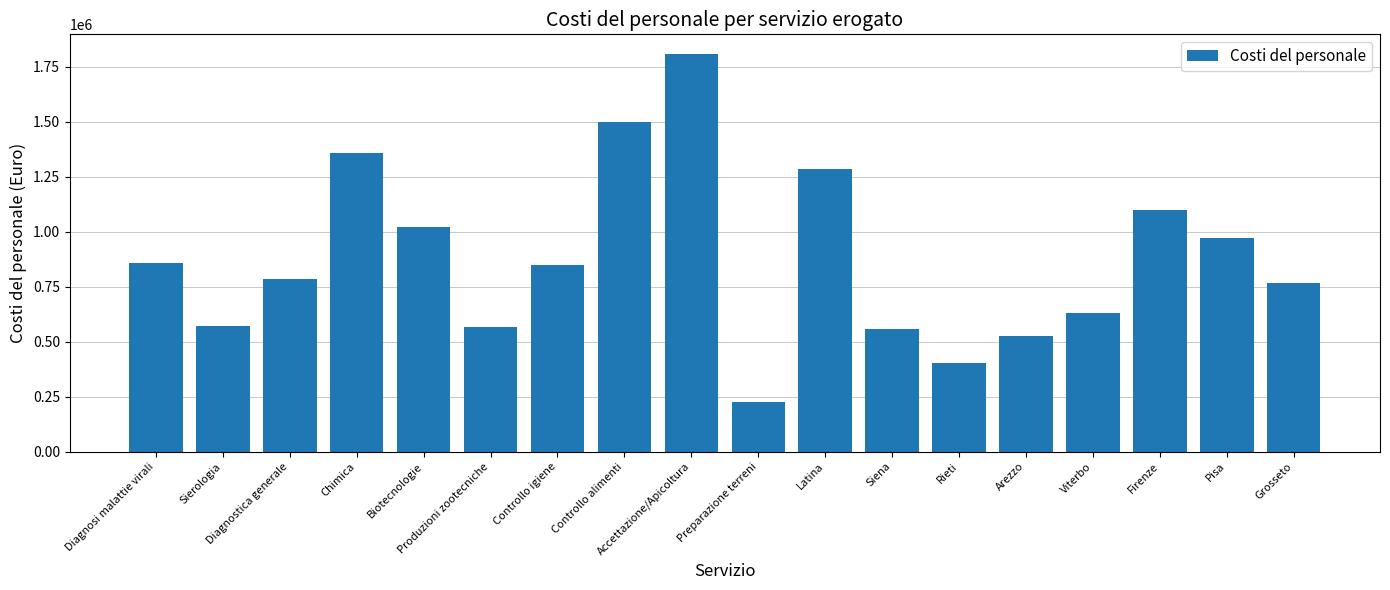

Approximately how many times larger is the value at Arezzo compared to Chimica?

0.4